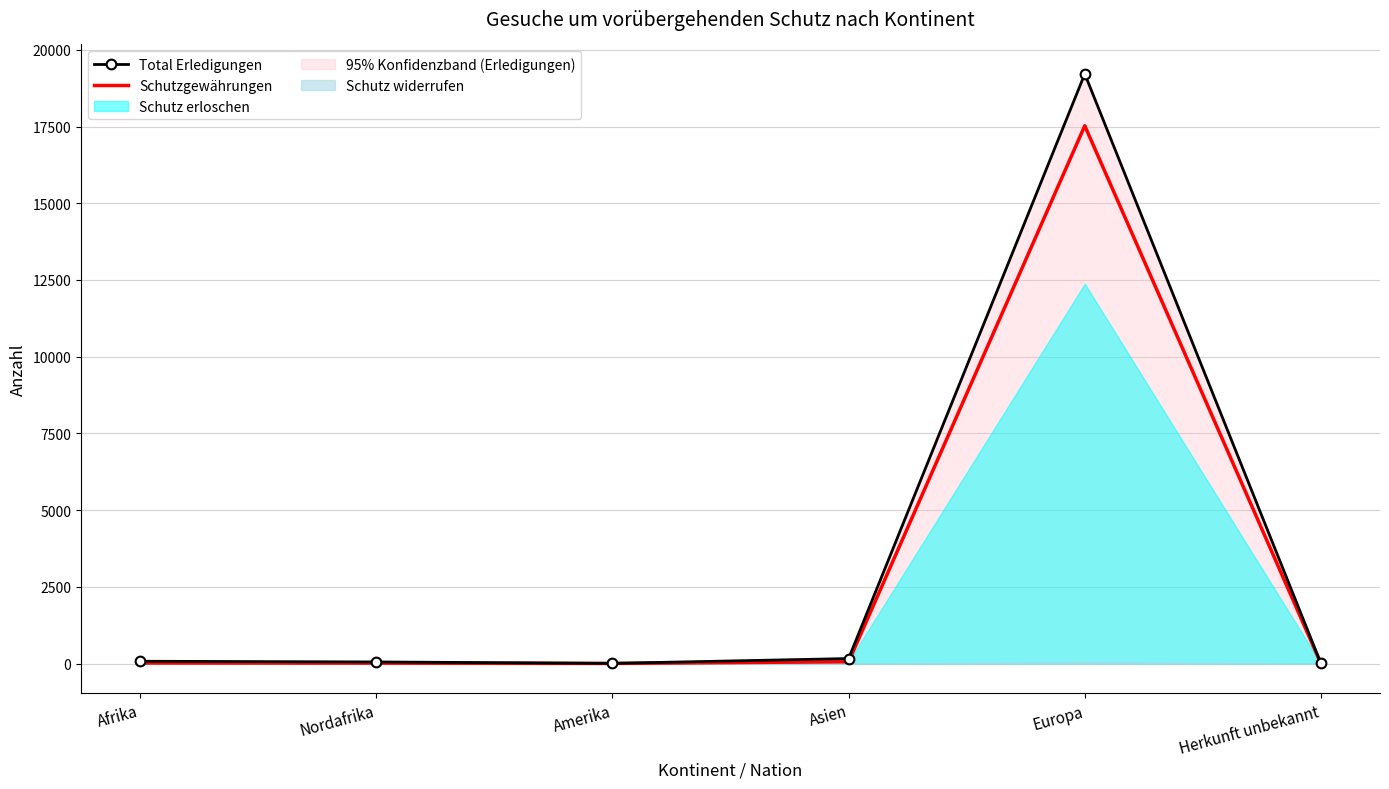

What is the value of the Total Erledigungen point at the 6th from the left?

4